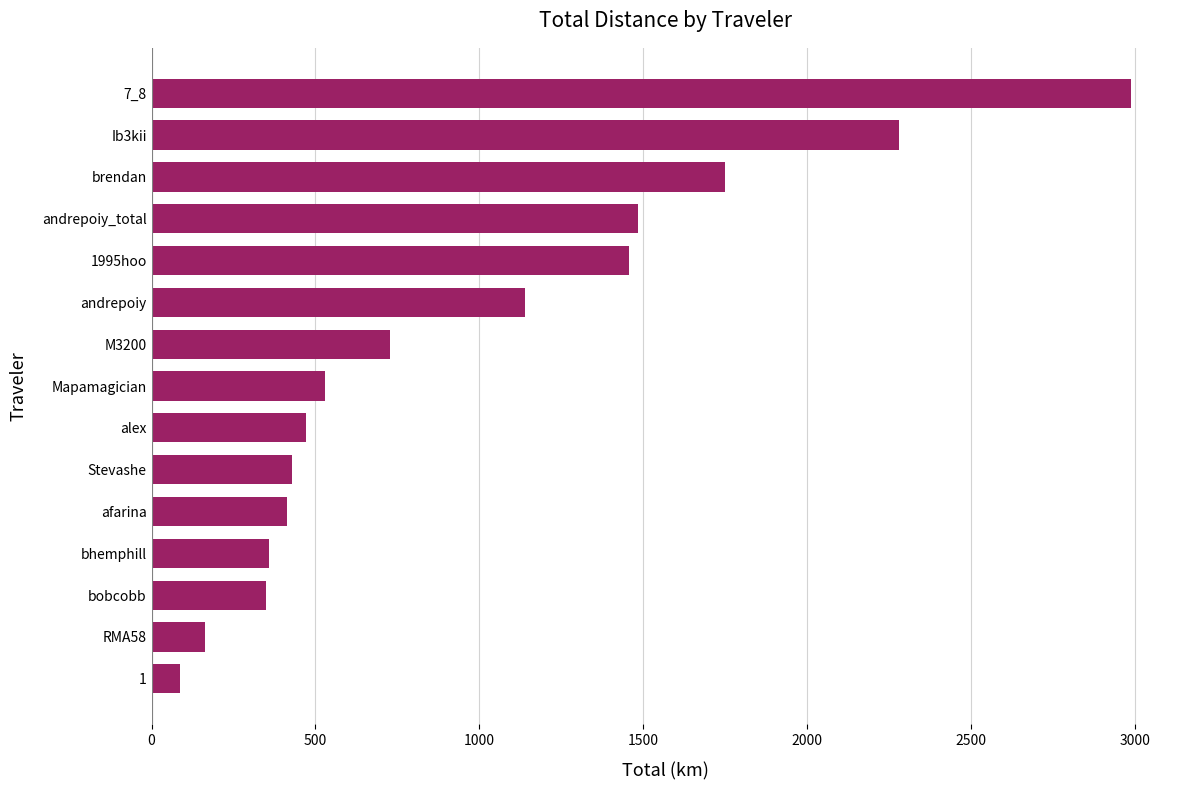

The value at Mapamagician is 530.7. True or false?

True